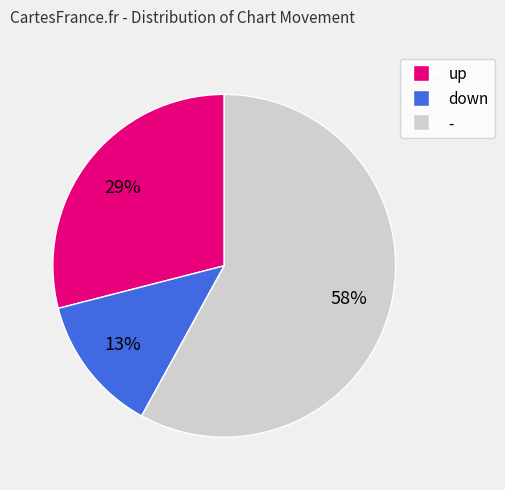

What percentage is the - slice, to the nearest percent?

58%